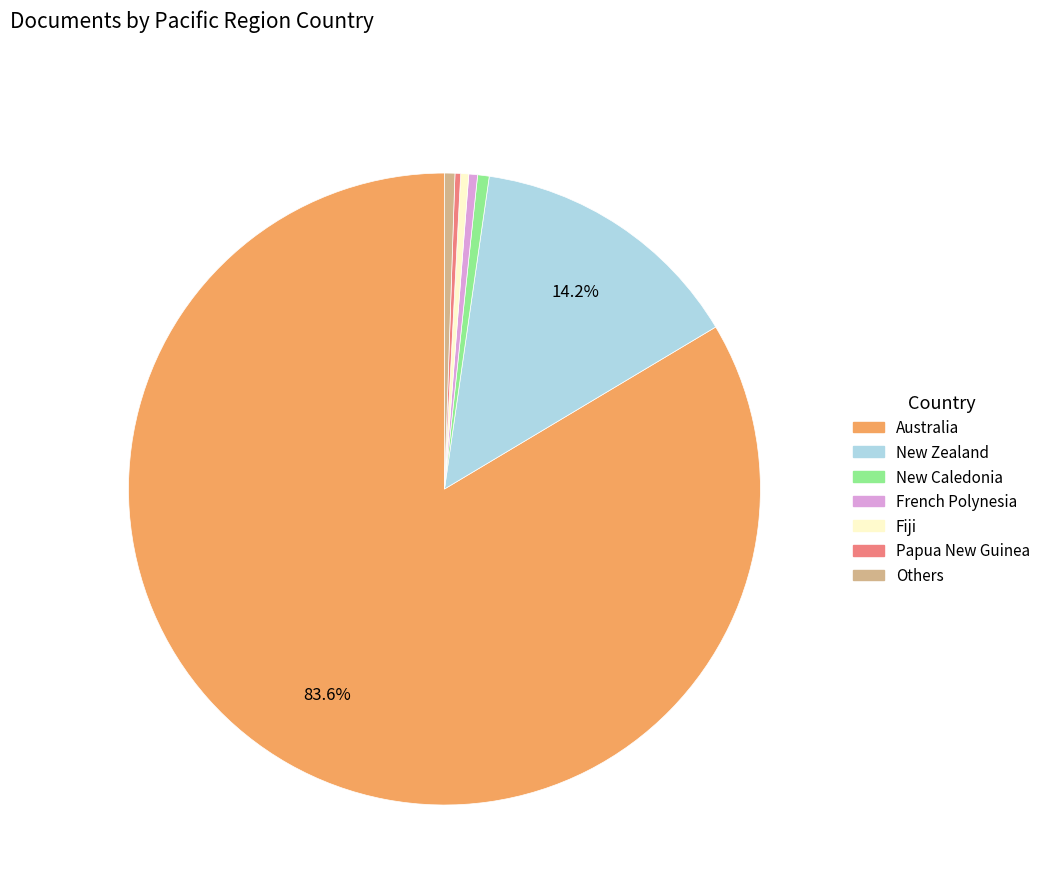

Is there any slice that represents more than half of the pie?

Yes